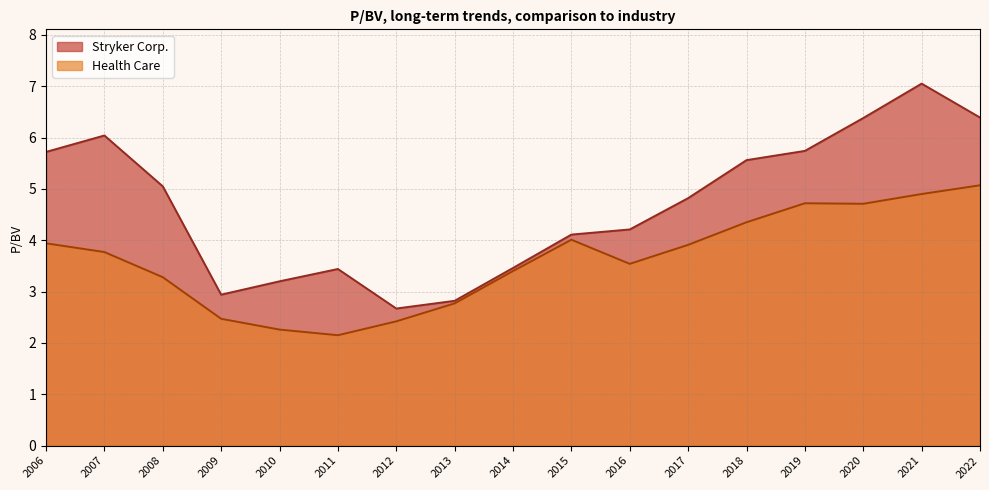

What is the highest value of the Health Care series?

5.1